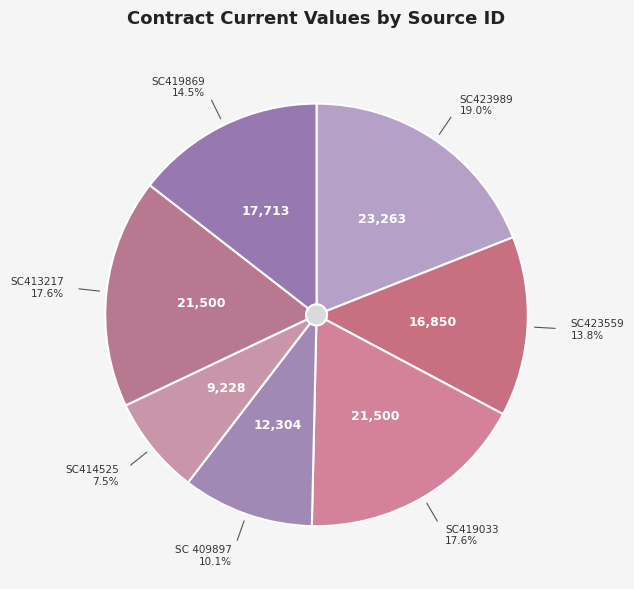

To the nearest percent, what is the difference between the largest and smallest slice percentages?

11%